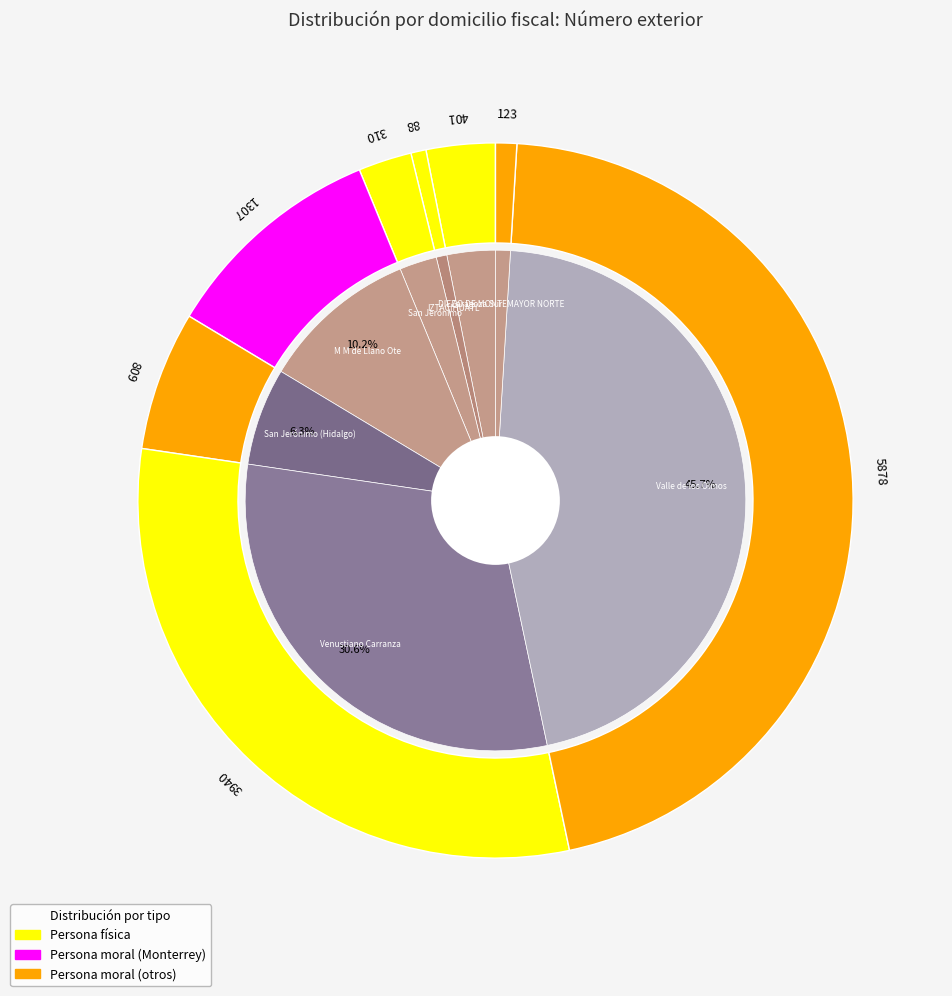

Which slice is the largest?

Valle de los Olmos